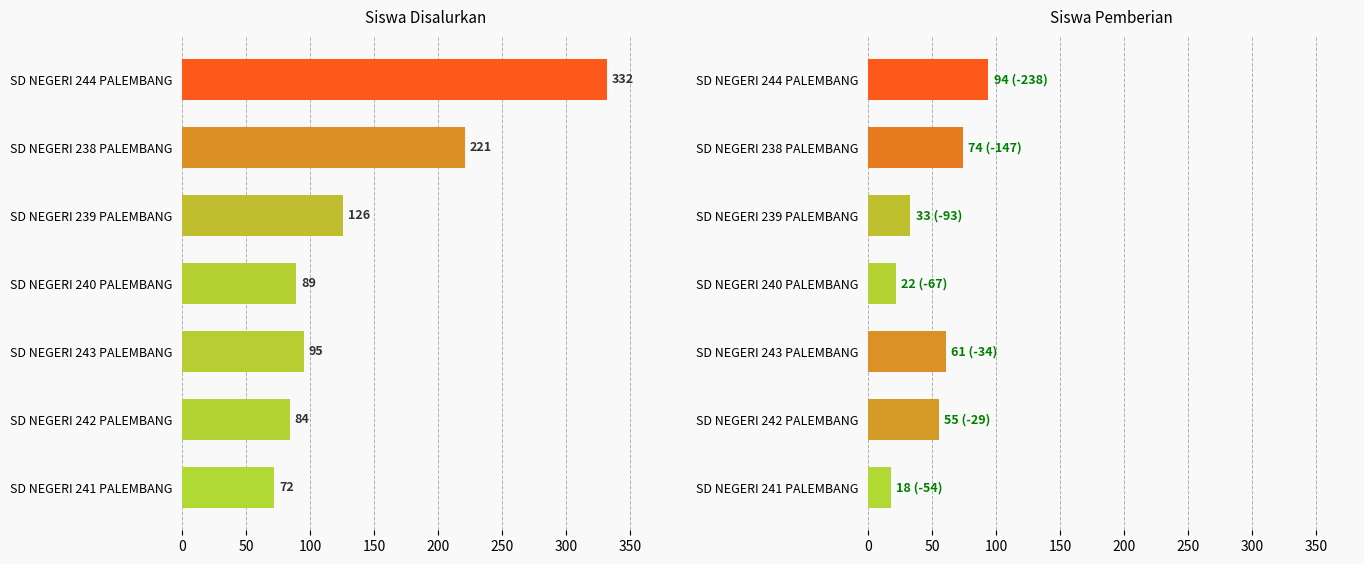

Reading left to right, what are all the values shown in this chart?

Siswa Disalurkan: 332	221	126	89	95	84	72
Siswa Pemberian: 94	74	33	22	61	55	18